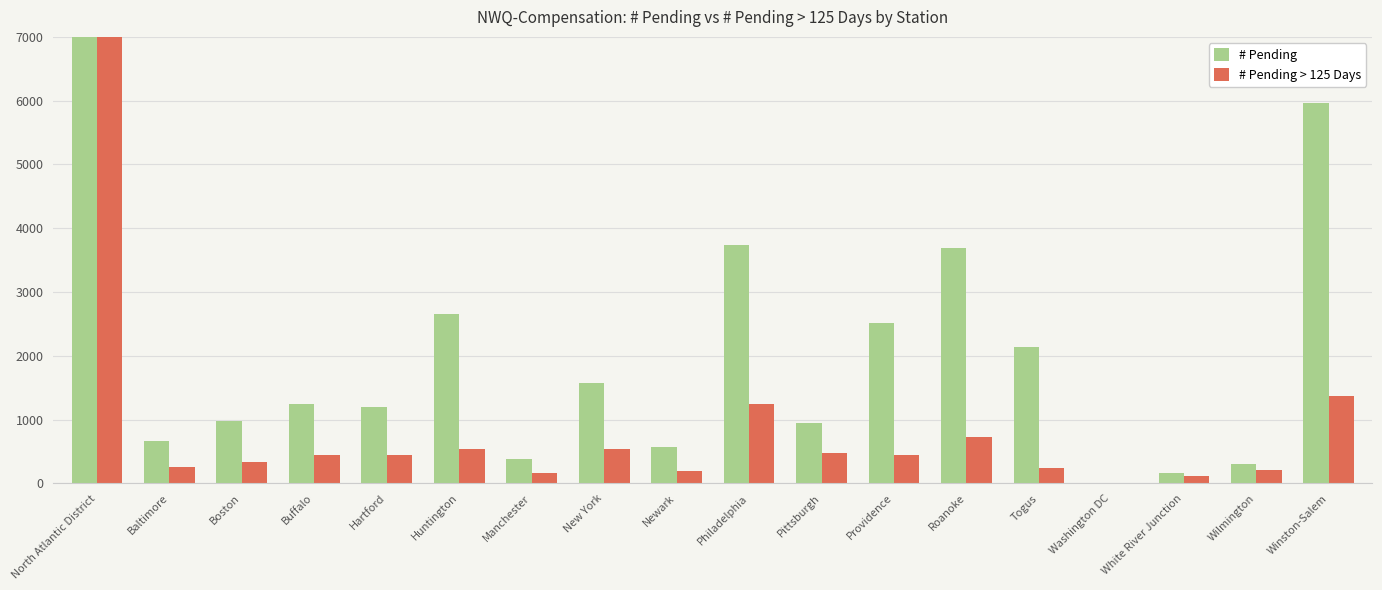

At Roanoke, list the series in order from largest to smallest.

# Pending, # Pending > 125 Days